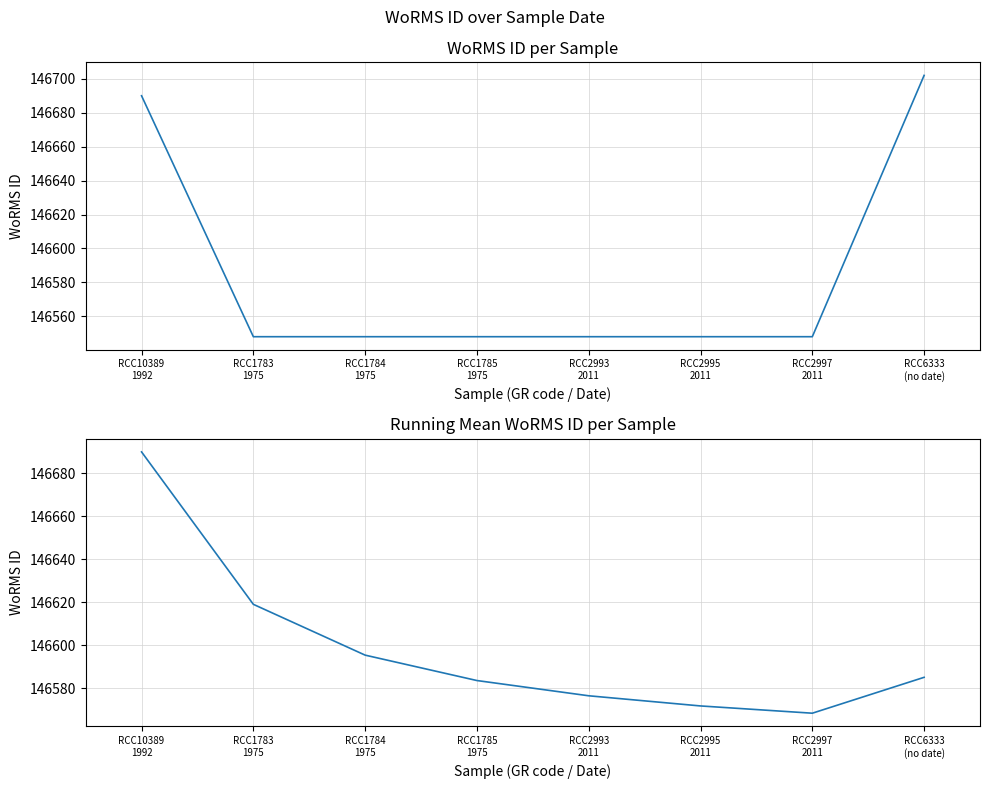

True or false: WoRMS ID has a value of 146548.0 at RCC2993
2011.

True